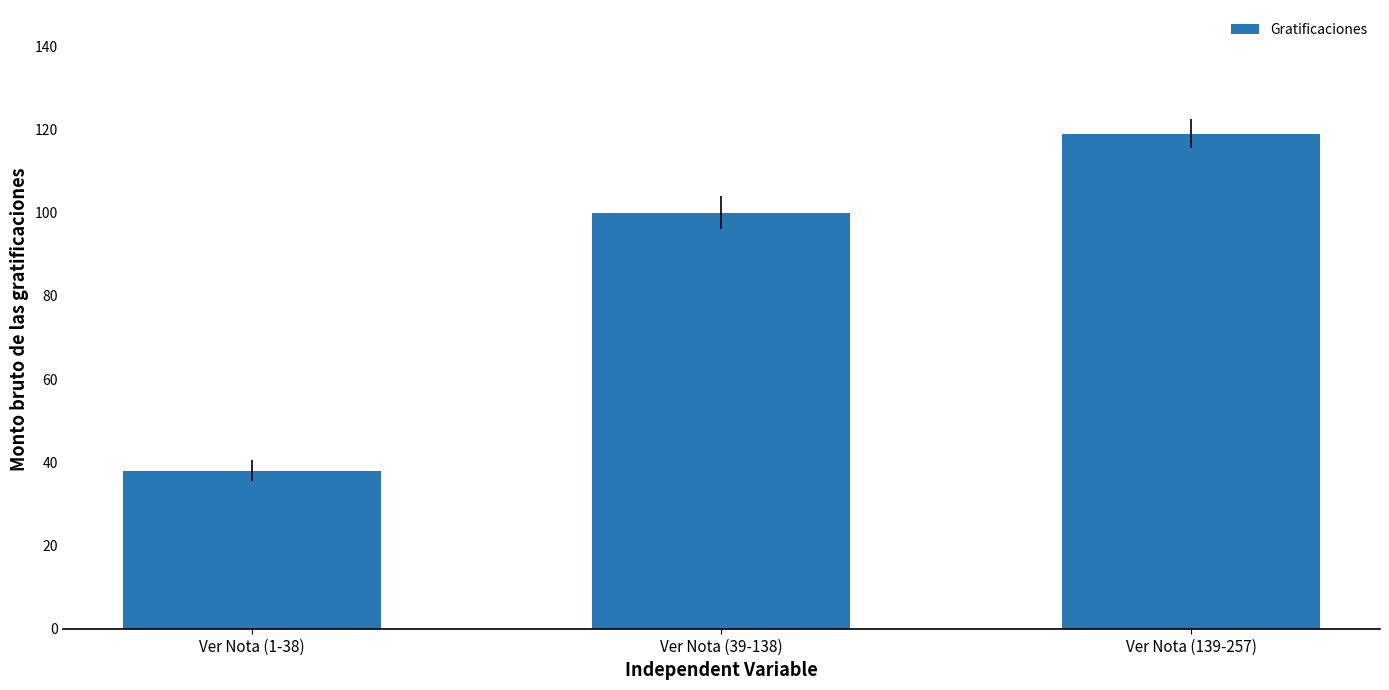

What is the smallest value displayed?

38